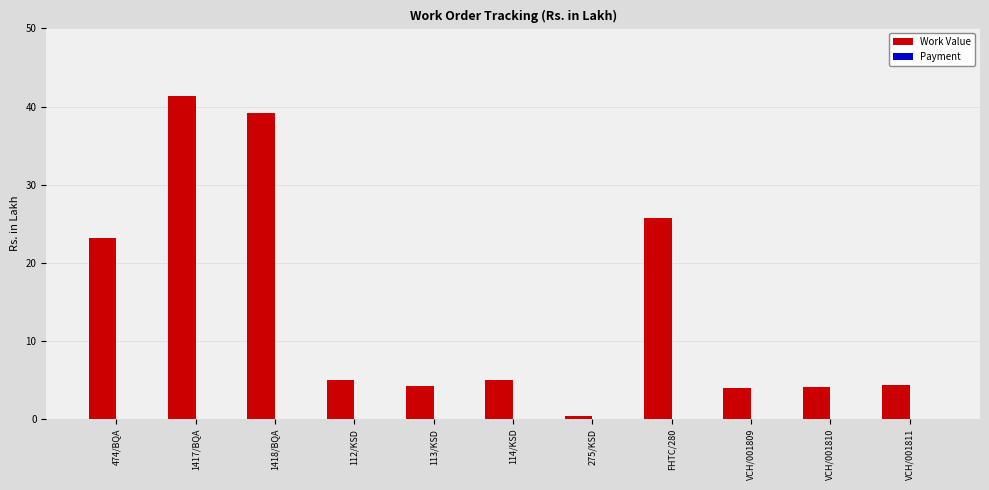

Are the bars horizontal?

No